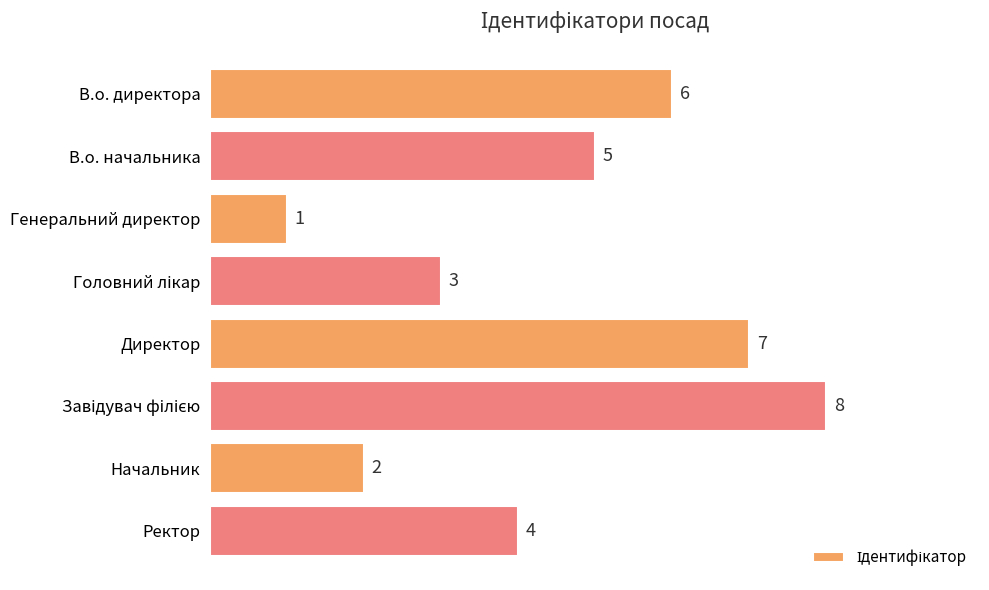

Reading top to bottom, what are all the values shown in this chart?

6	5	1	3	7	8	2	4